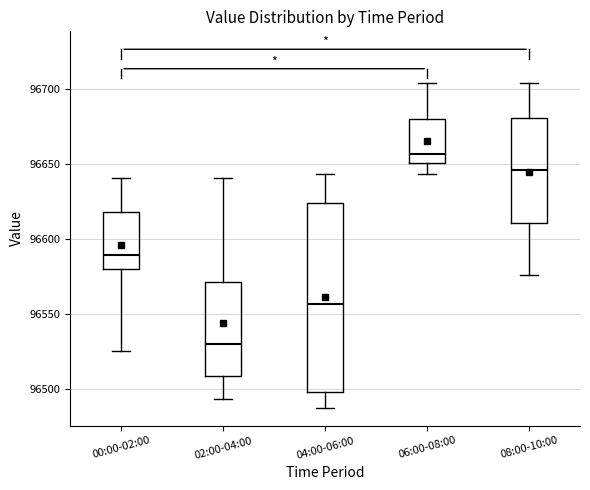

Which box is the tallest, from its lower edge to its upper edge?

04:00-06:00